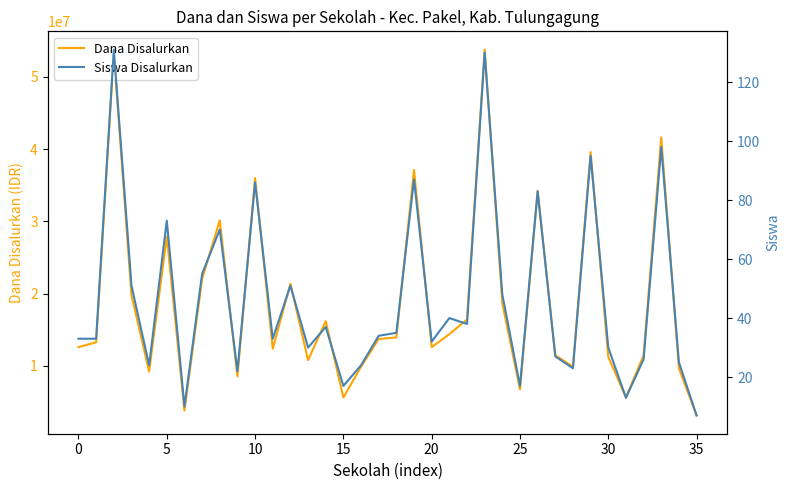

What is the difference between the Dana Disalurkan values at 15 and 9?

2925000